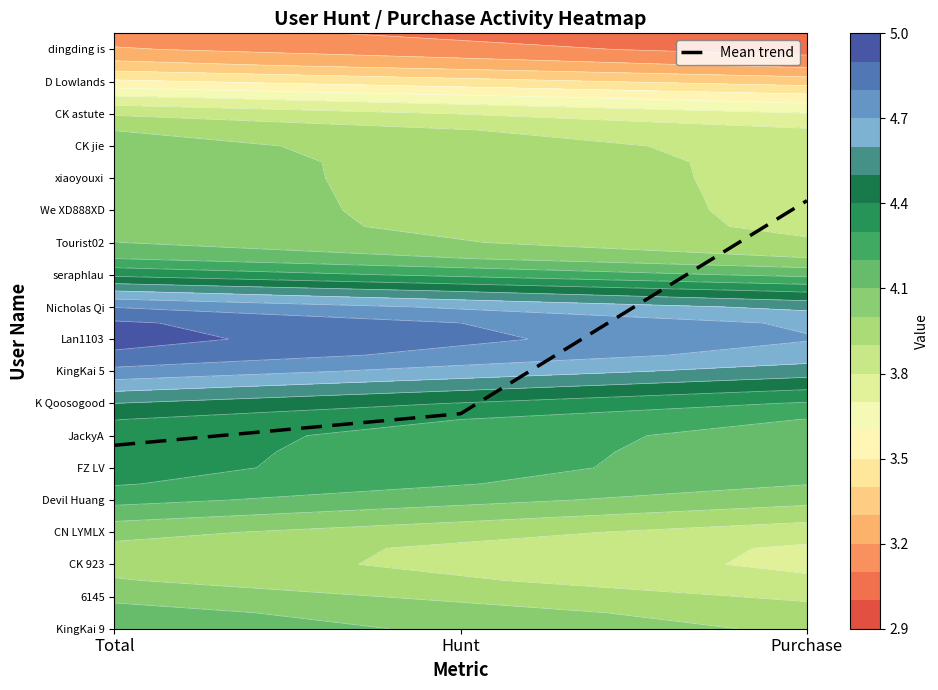

List the labels in order of value, smallest first.

Total, Hunt, Purchase